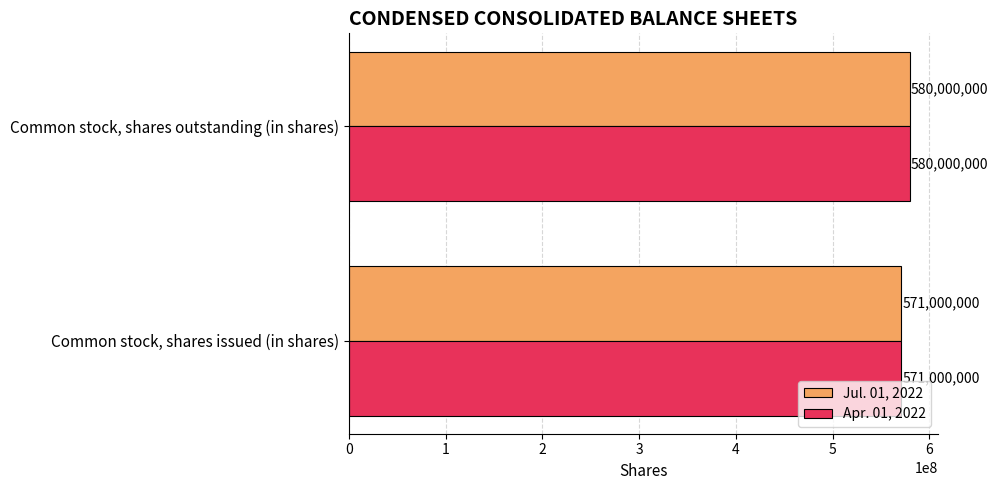

What is the approximate value of Apr. 01, 2022 at Common stock, shares outstanding (in shares)?

580000000